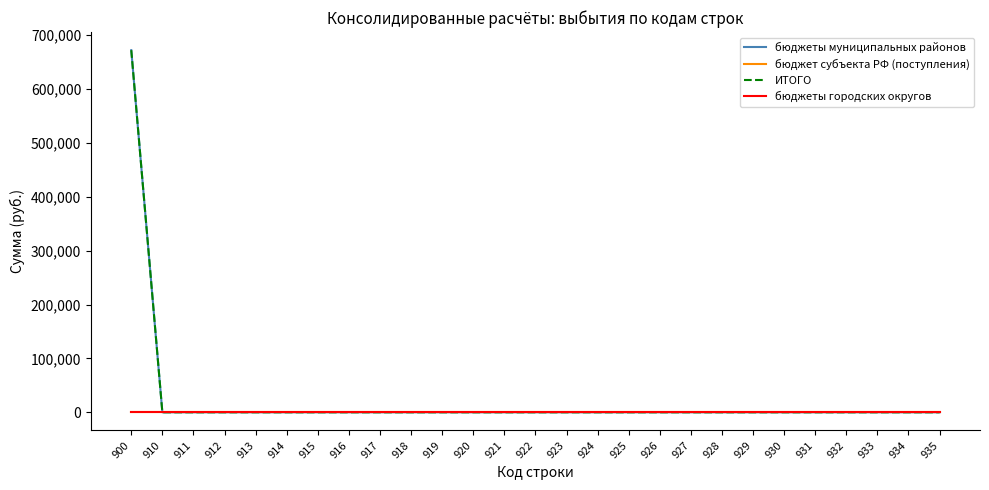

Is this an area chart (filled region under the line)?

No